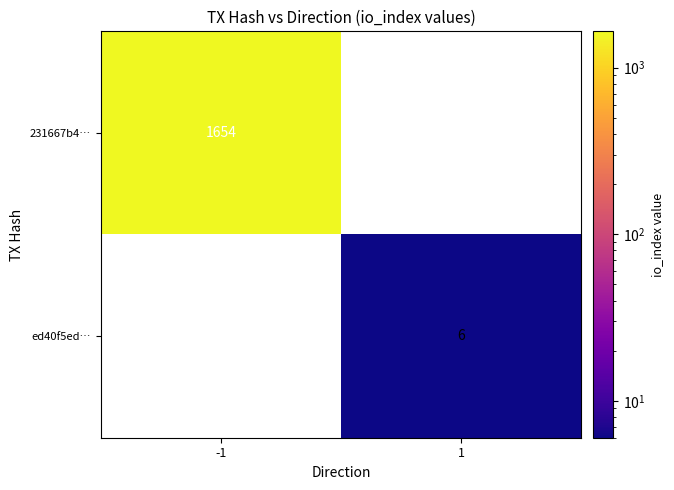

The 231667b4… series shows 2474 at -1. True or false?

False